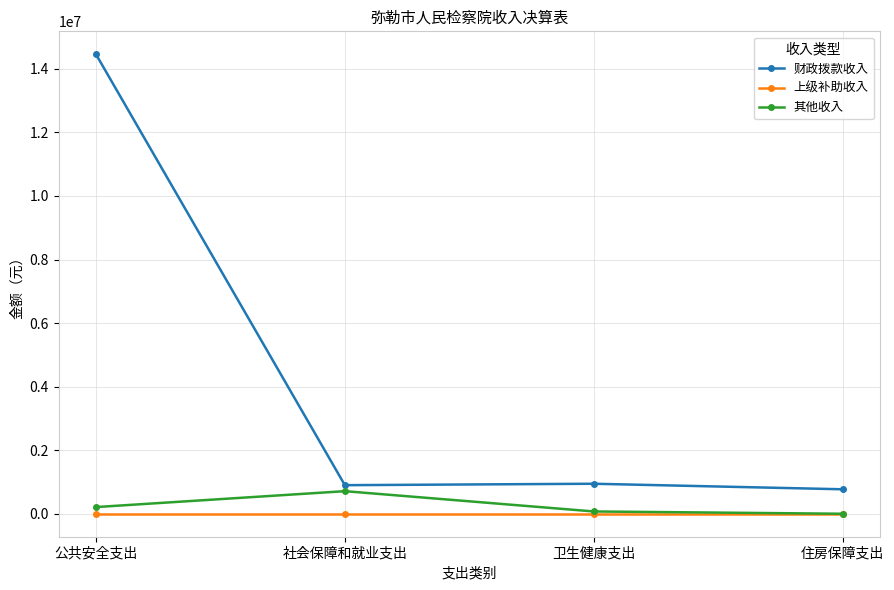

List the series in order of their peak value, highest first.

财政拨款收入, 其他收入, 上级补助收入